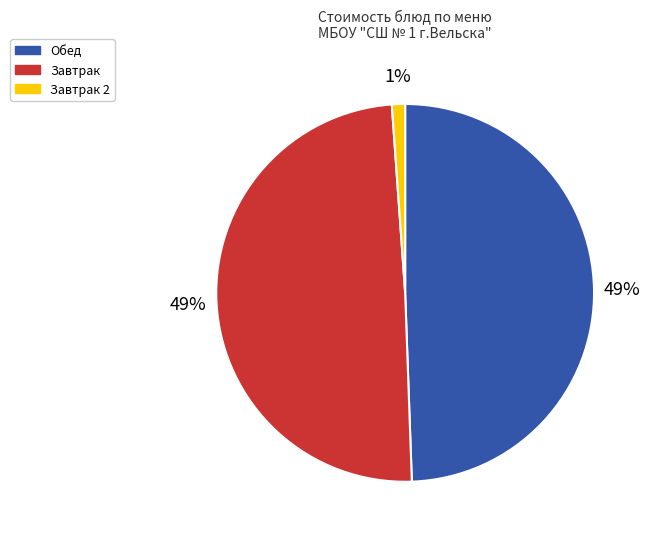

To the nearest percent, what is the average slice percentage?

33%